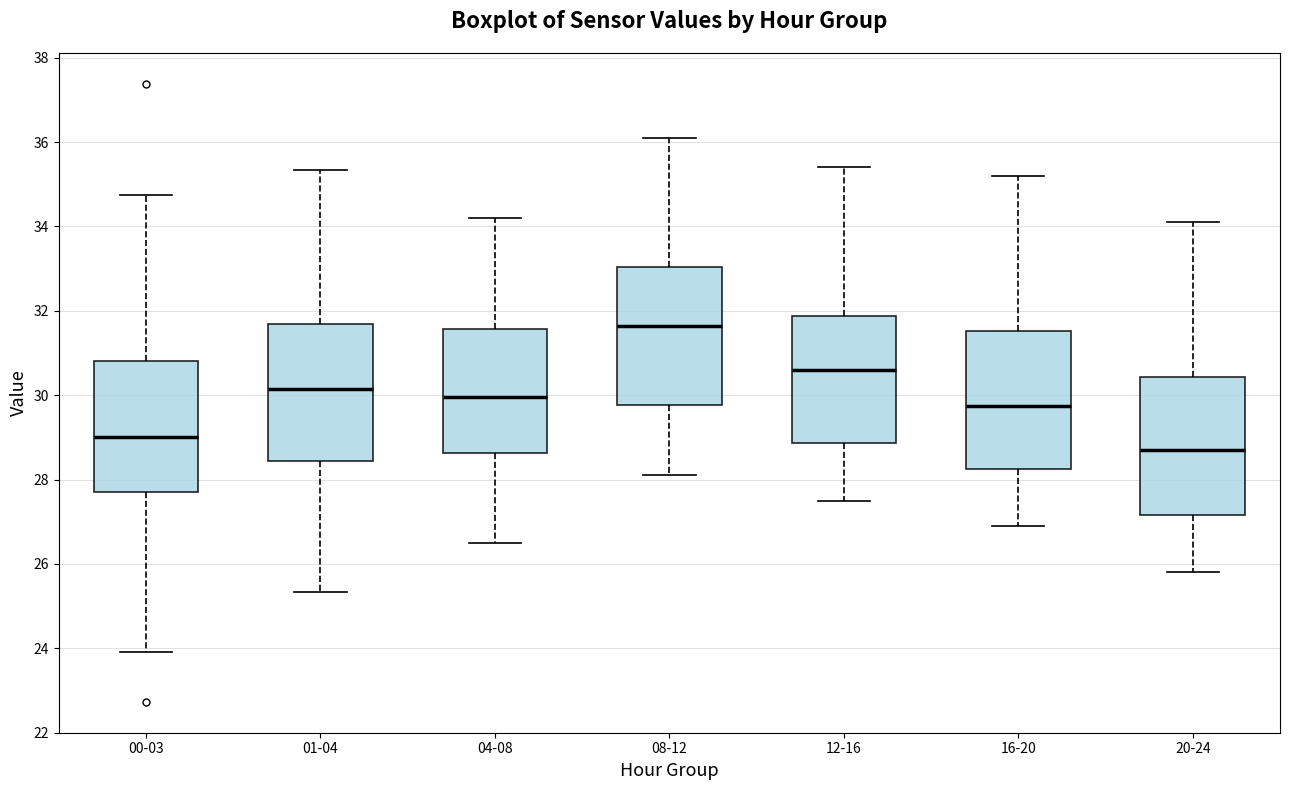

Reading left to right, transcribe this box plot: for each box, give where its median line is, the range the box spans, and where its two whiskers end, as read against the y-axis. The values are not printed on the chart, so give them approximately, as read against the axis.

00-03: median 29.0, box 27.8 to 30.8, whiskers 24.0 to 34.8
01-04: median 30.2, box 28.4 to 31.6, whiskers 25.4 to 35.4
04-08: median 30.0, box 28.6 to 31.6, whiskers 26.6 to 34.2
08-12: median 31.6, box 29.8 to 33.0, whiskers 28.2 to 36.2
12-16: median 30.6, box 28.8 to 31.8, whiskers 27.6 to 35.4
16-20: median 29.8, box 28.2 to 31.6, whiskers 27.0 to 35.2
20-24: median 28.8, box 27.2 to 30.4, whiskers 25.8 to 34.2